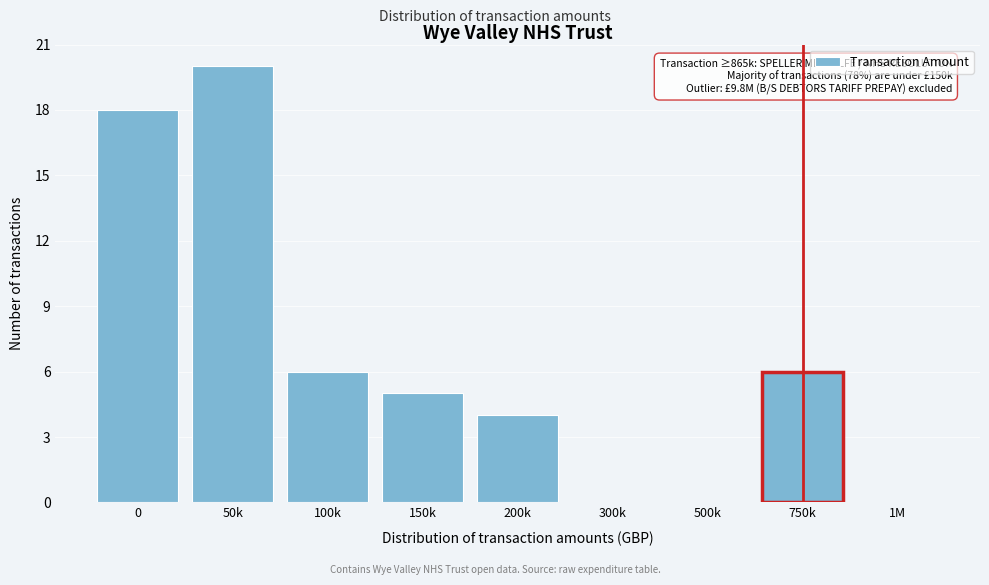

Reading right to left, extract all data points from this chart.

1M=0	750k=6	500k=0	300k=0	200k=4	150k=5	100k=6	50k=20	0=18